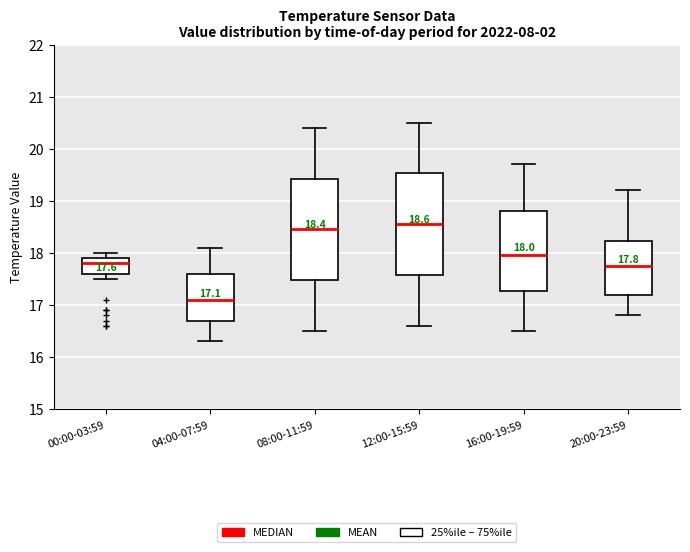

Which box has the highest median line?

12:00-15:59